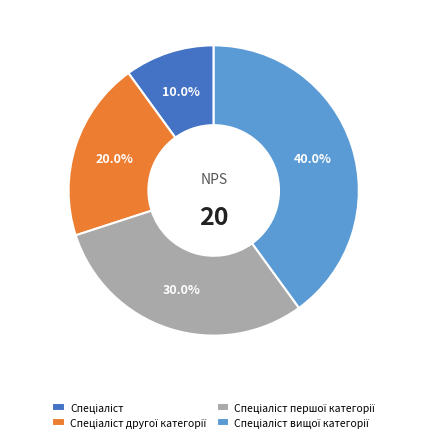

To the nearest percent, what is the difference between the largest and smallest slice percentages?

30%